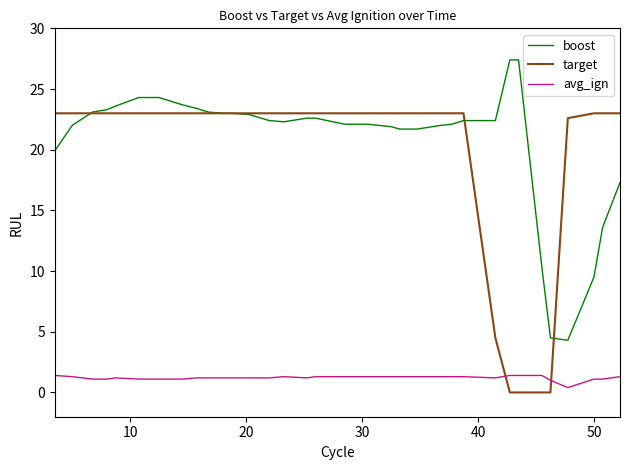

How many times do avg_ign and target cross each other?

2